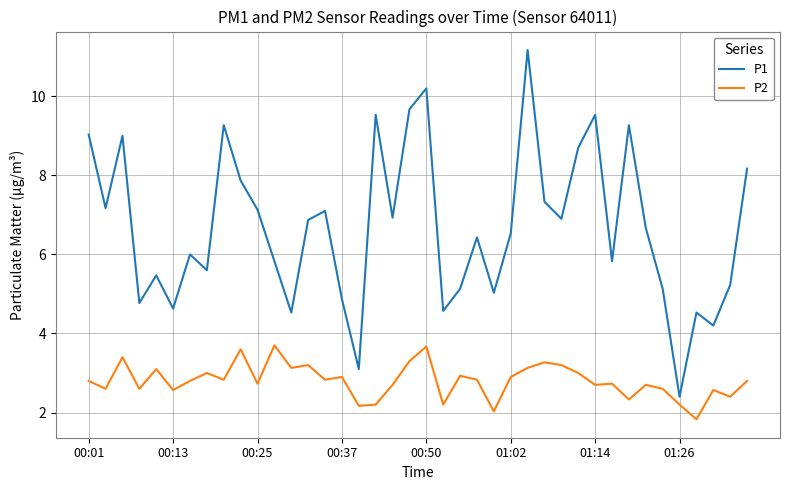

Which series has the largest total across all categories?

P1